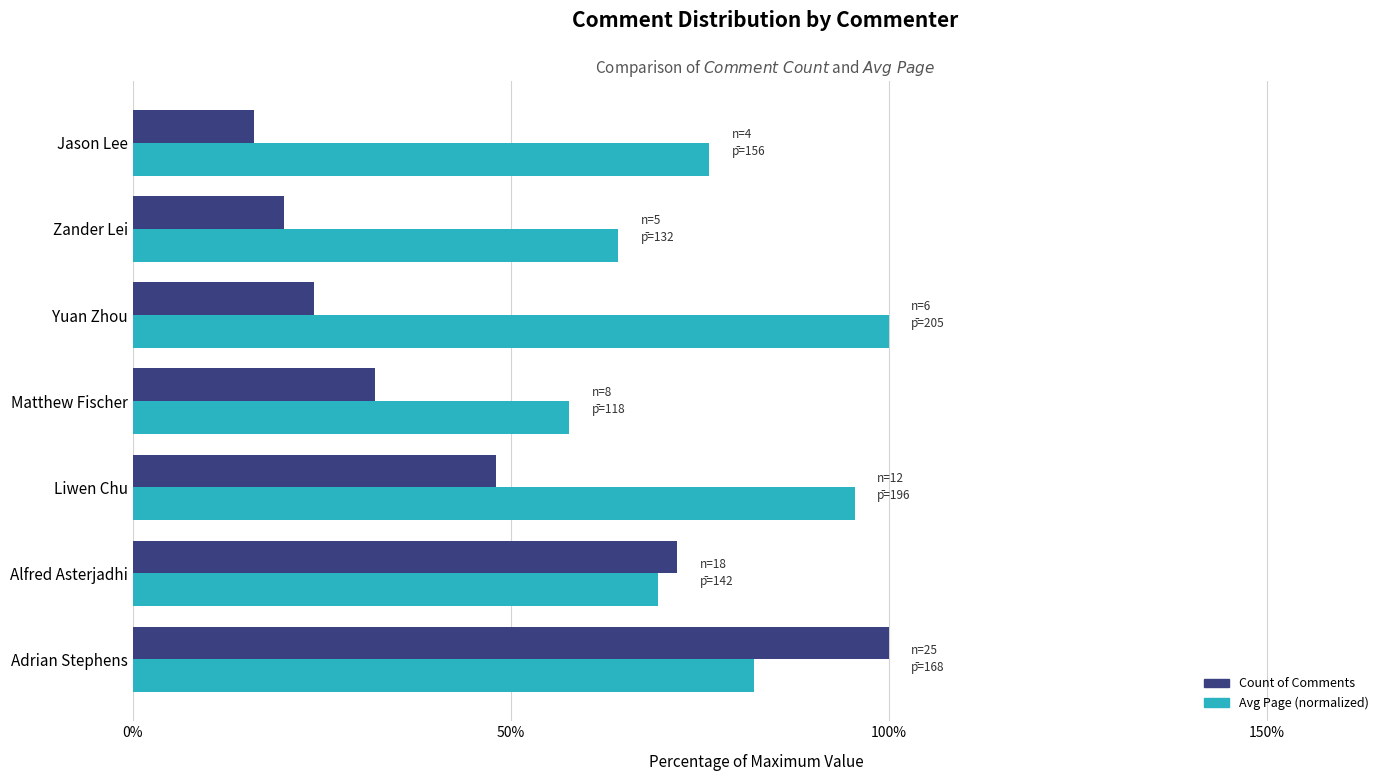

Rank the series by their average value, from highest to lowest.

Avg Page (normalized), Count of Comments